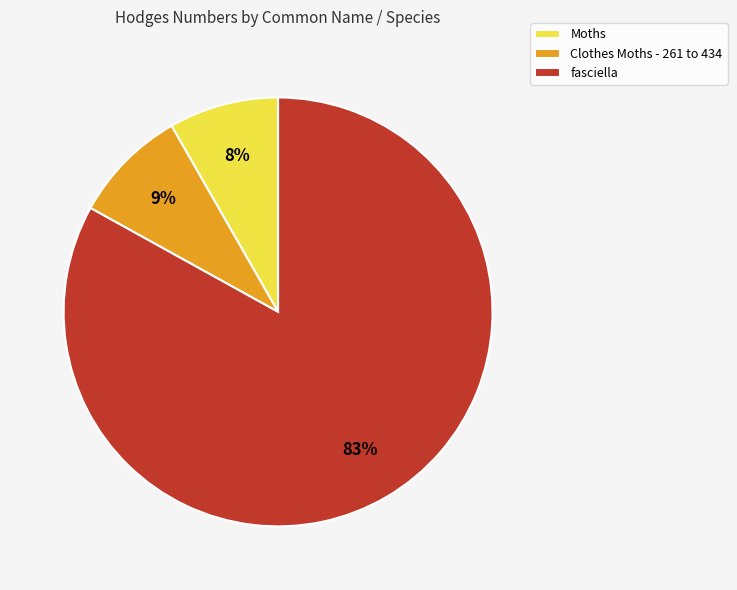

Does Clothes Moths - 261 to 434 account for over 50% of the chart?

No